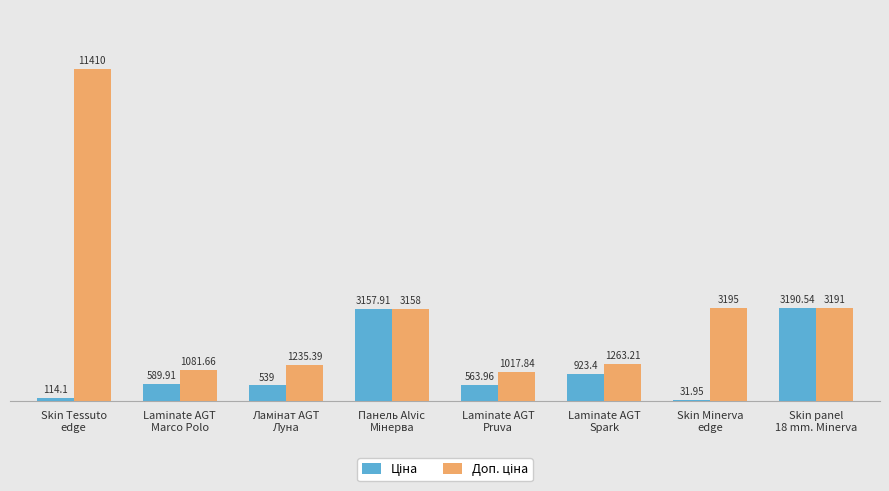

What is the difference between the Ціна values at Skin Minerva
edge and Панель Alvic
Мінерва?

3126.0